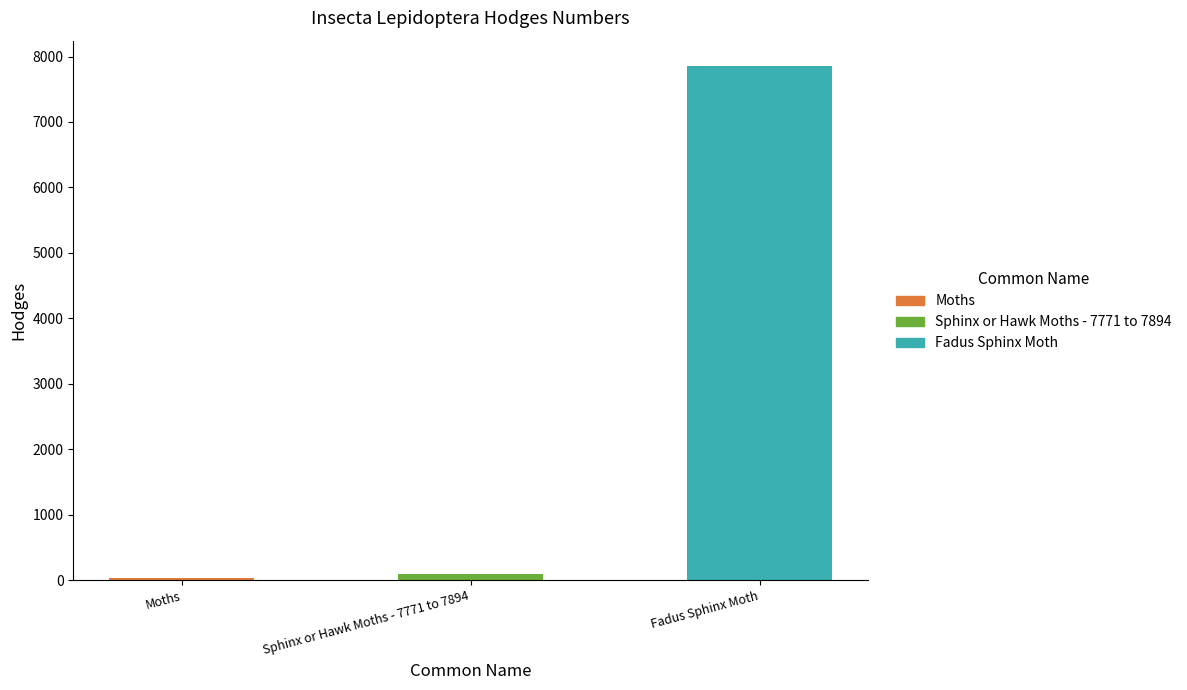

The value at Fadus Sphinx Moth is 7850.0. True or false?

True